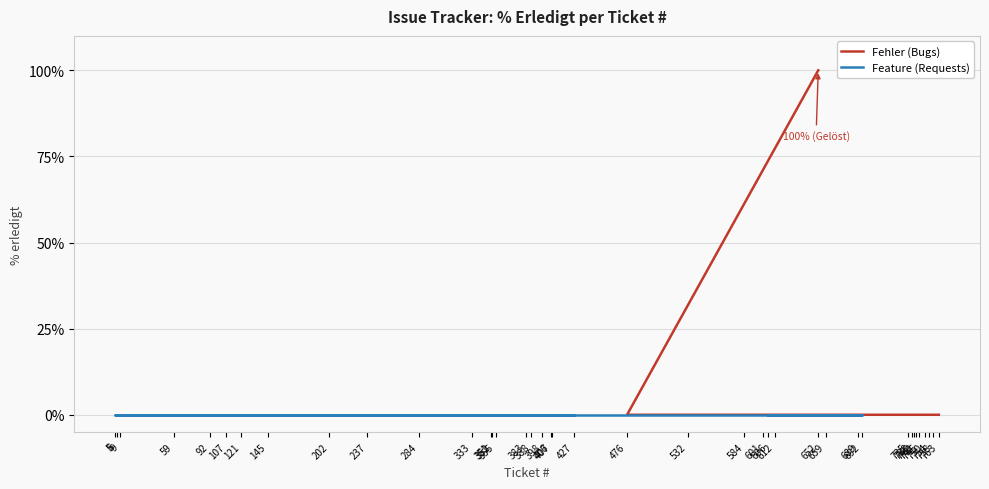

What is the average value?

2